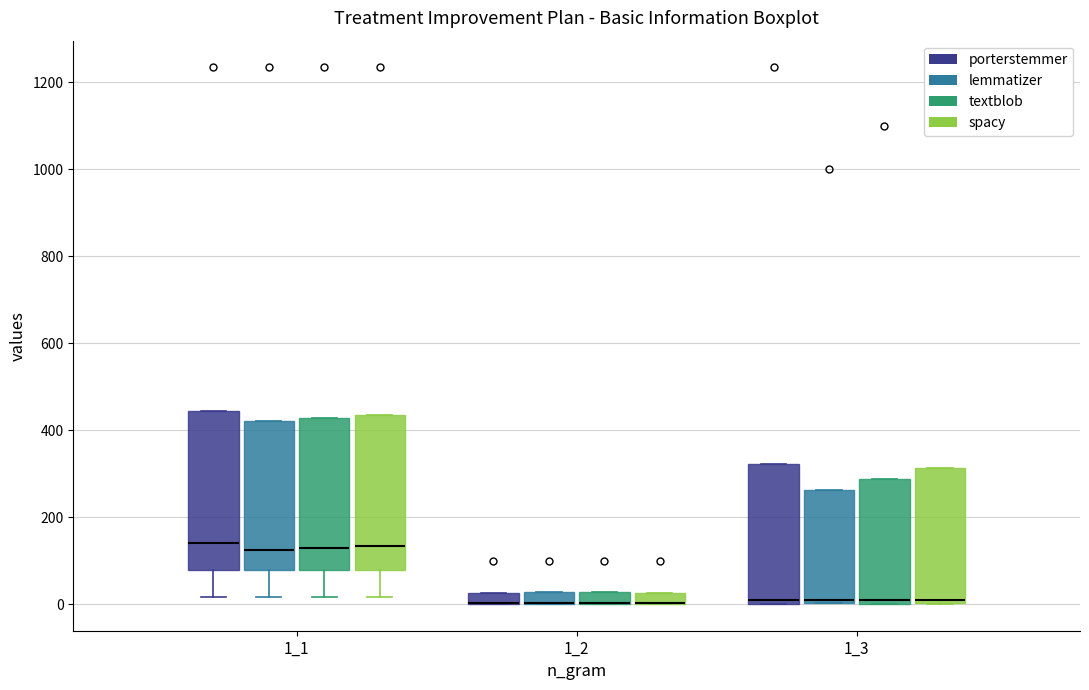

Where does the lower whisker of the box for 1_1 (textblob) end on the y-axis? The values are not printed on the chart, so give them approximately, as read against the axis.

20